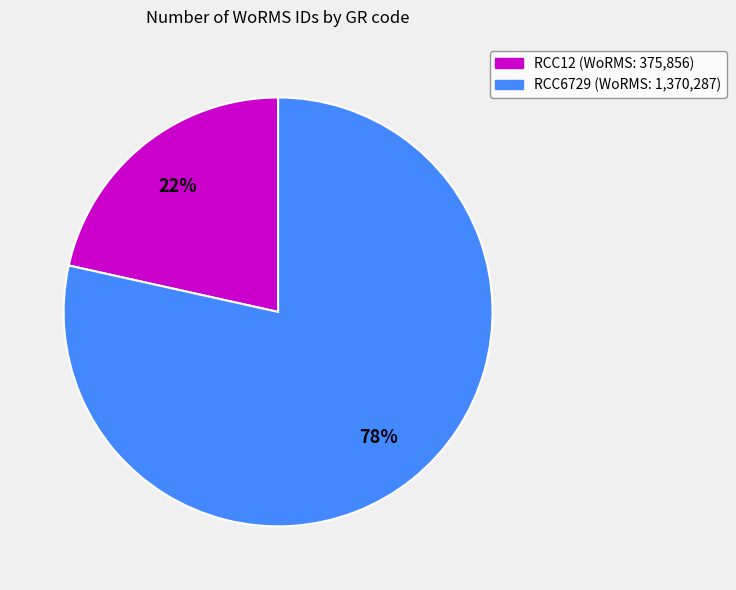

Which has a higher value, RCC12 (WoRMS: 375,856) or RCC6729 (WoRMS: 1,370,287)?

RCC6729 (WoRMS: 1,370,287)